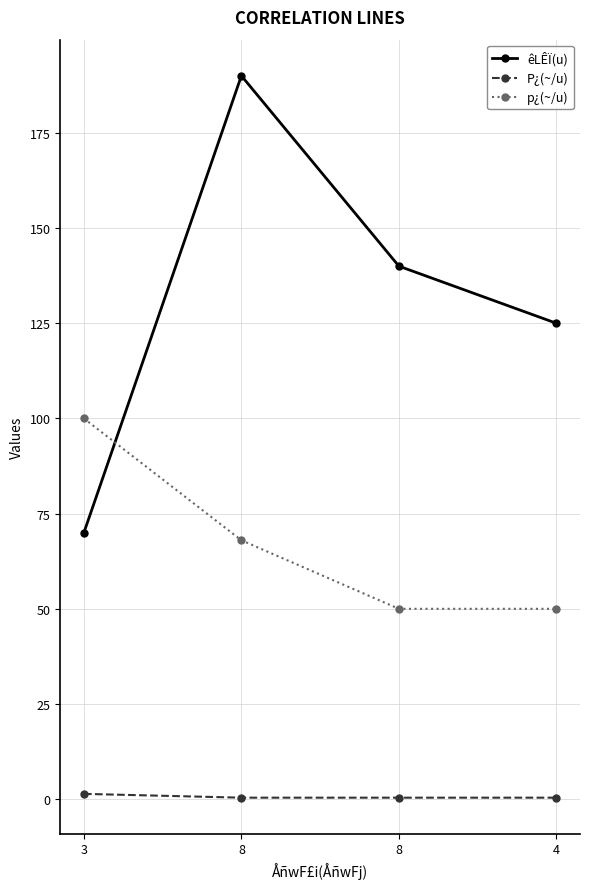

How many values in the p¿(~/u) series are below 68?

2